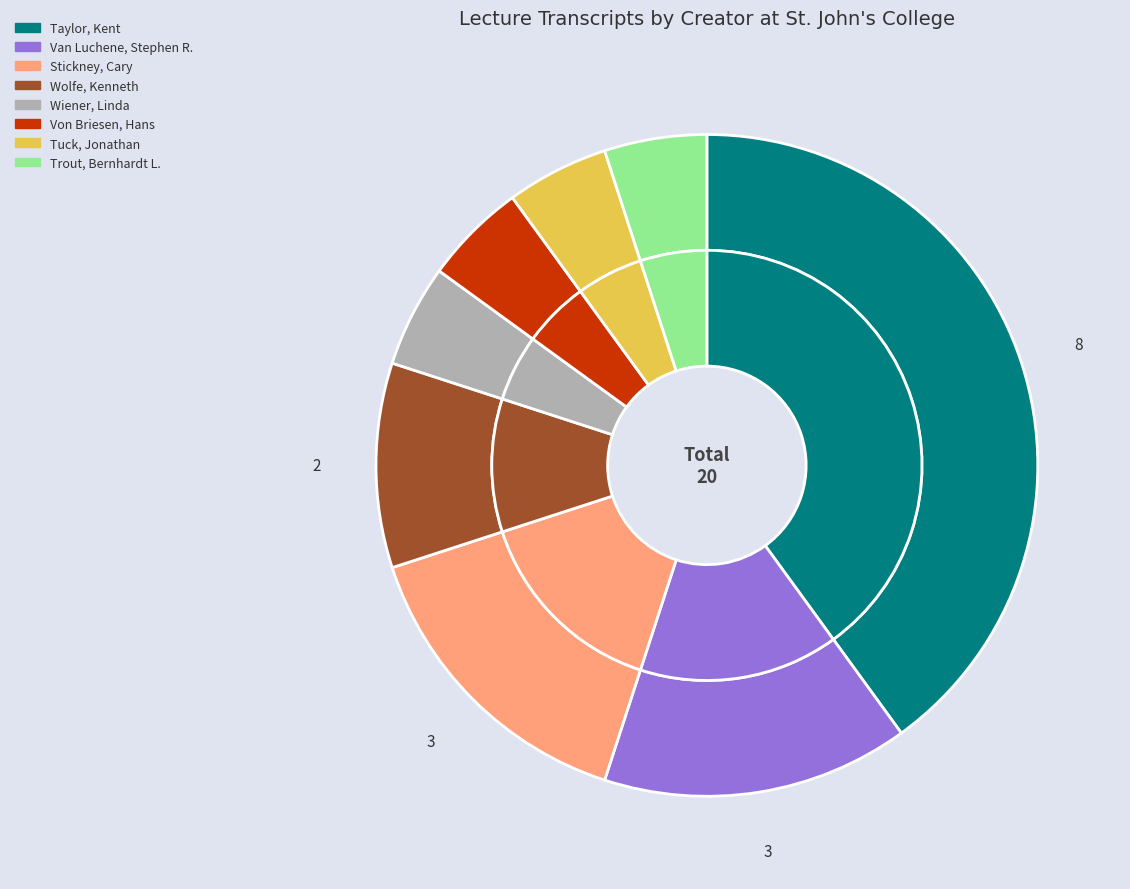

Combined, what portion of the pie is Wiener, Linda and Trout, Bernhardt L.?

10.0%